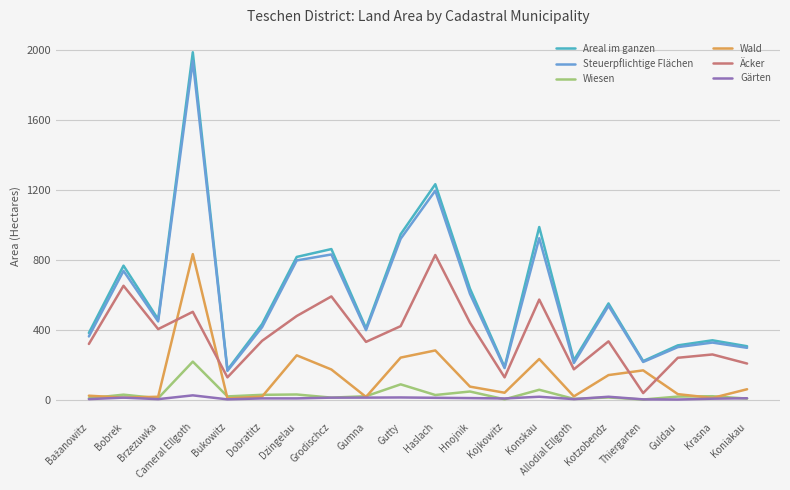

In Steuerpflichtige Flächen, how many points are higher than both neighbors (excluding endpoints)?

7